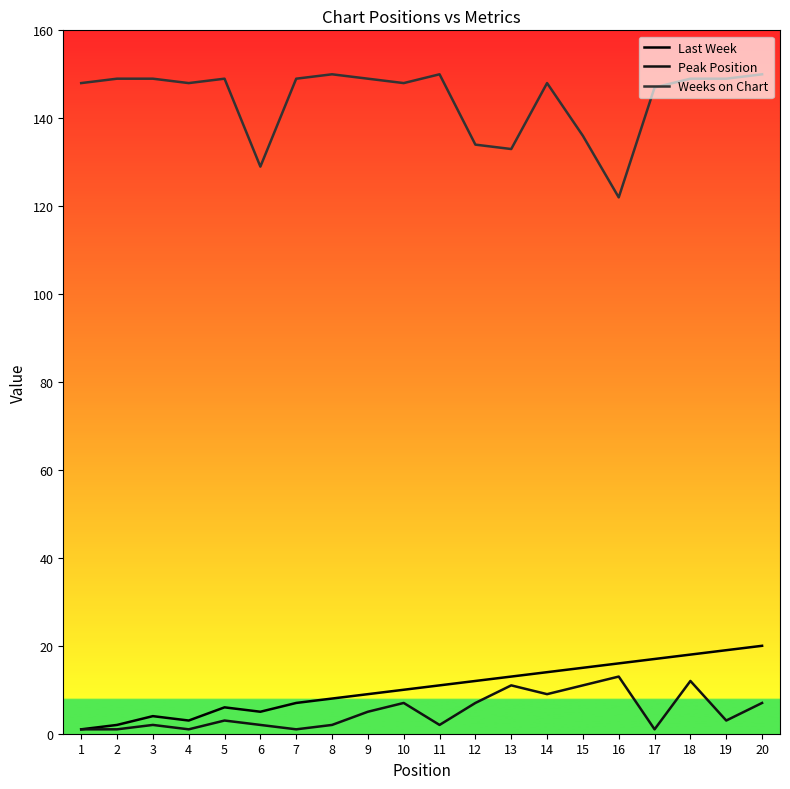

Reading left to right, what are all the values shown in this chart?

Last Week: 1	2	4	3	6	5	7	8	9	10	11	12	13	14	15	16	17	18	19	20
Peak Position: 1	1	2	1	3	2	1	2	5	7	2	7	11	9	11	13	1	12	3	7
Weeks on Chart: 148	149	149	148	149	129	149	150	149	148	150	134	133	148	136	122	147	149	149	150